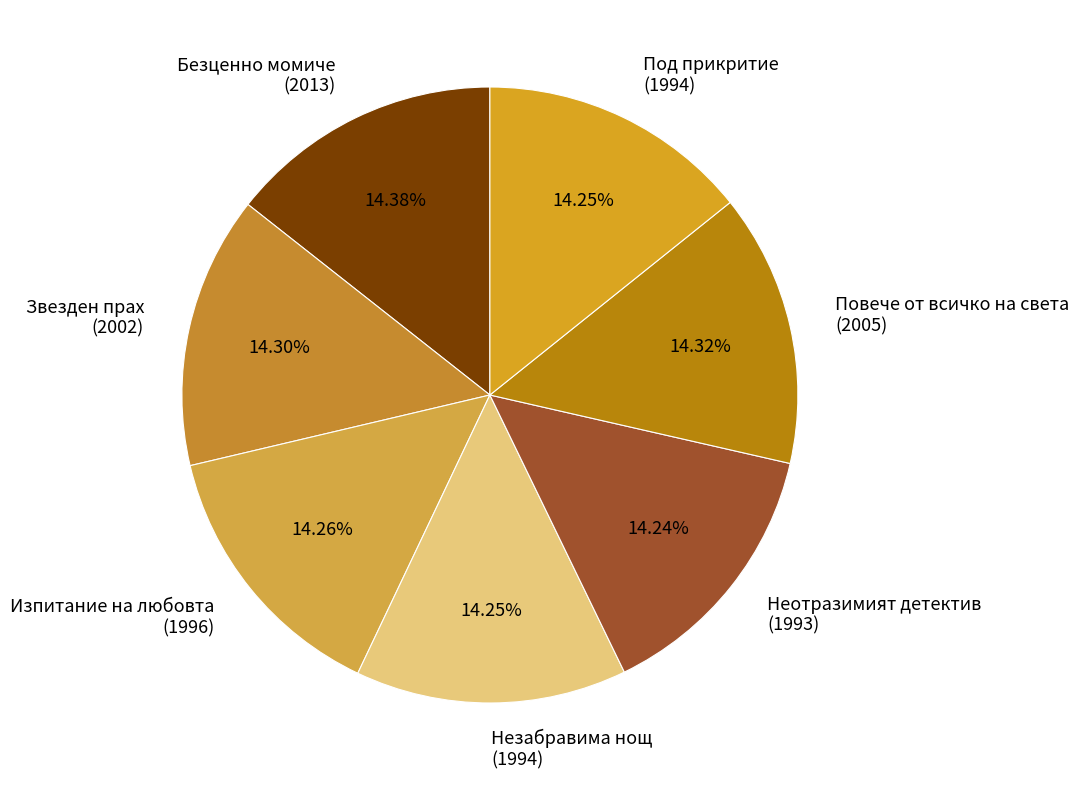

Is the sum of Неотразимият детектив and Под прикритие greater than half?

No